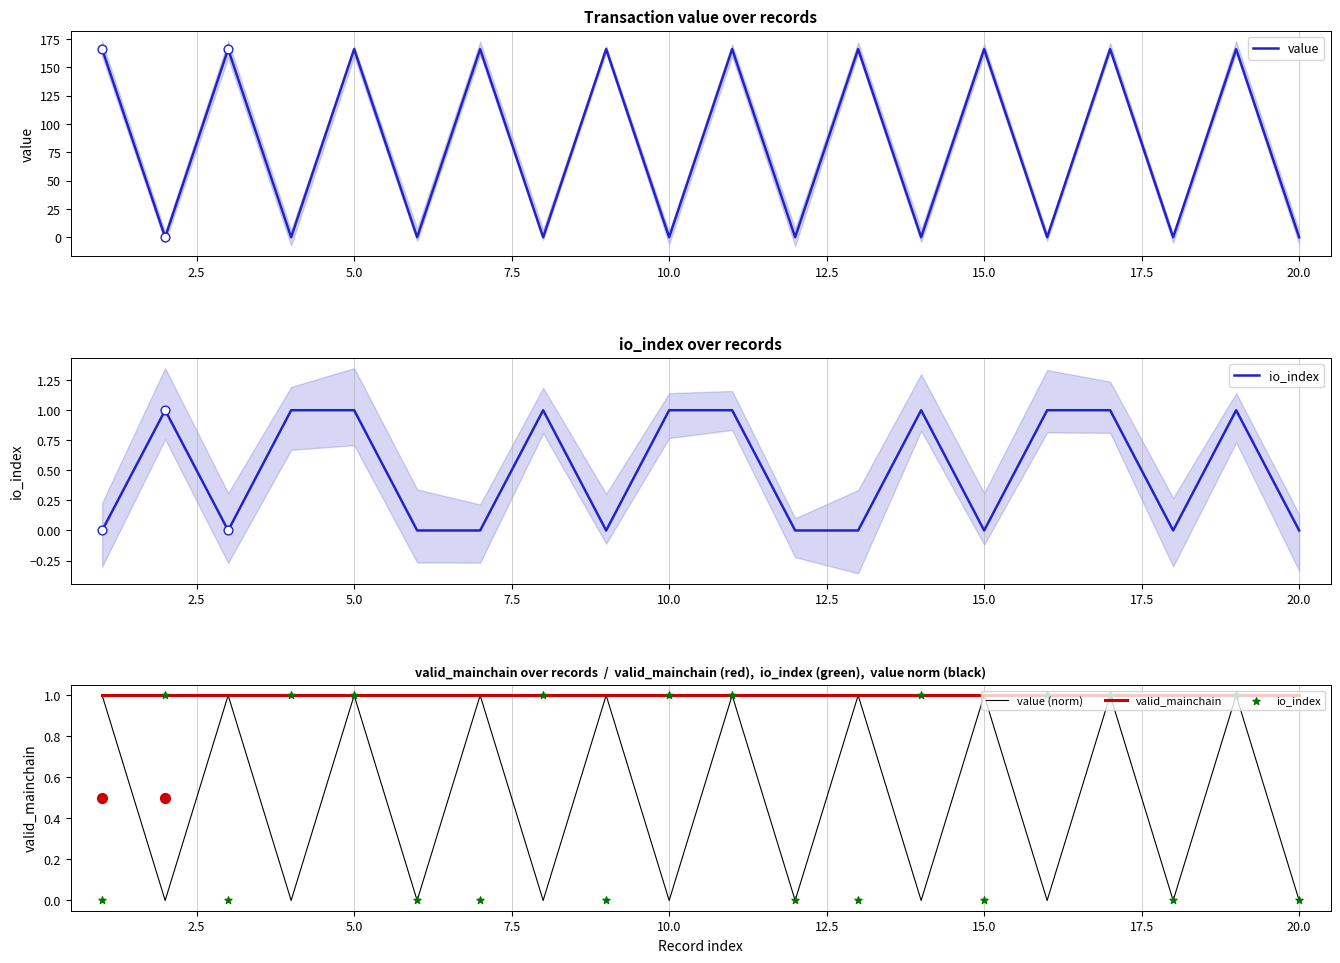

Which series contains the lowest Y value?

io_index